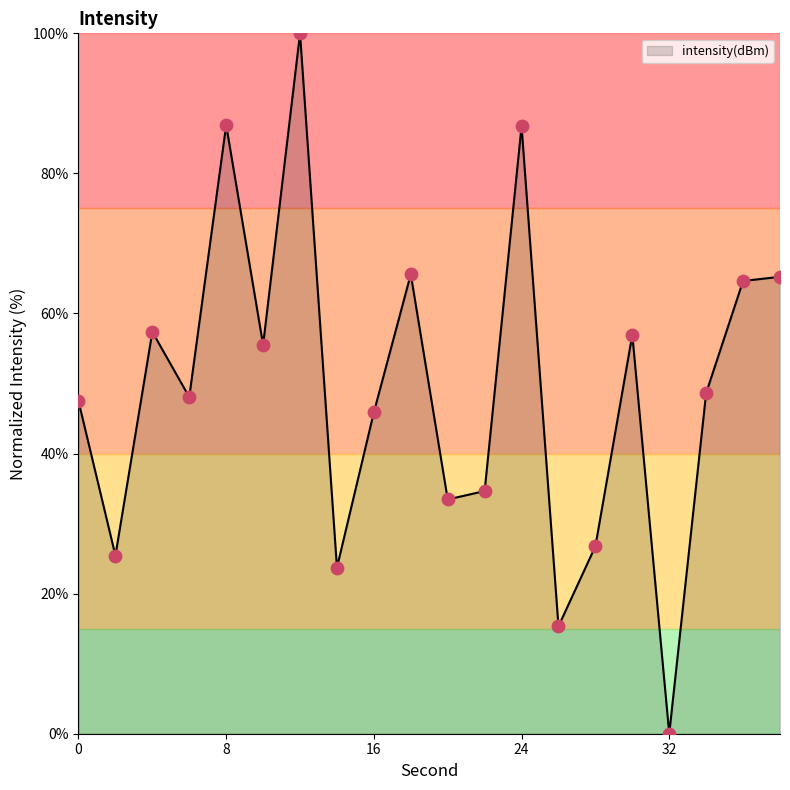

What is the maximum value shown in the chart?

100.0